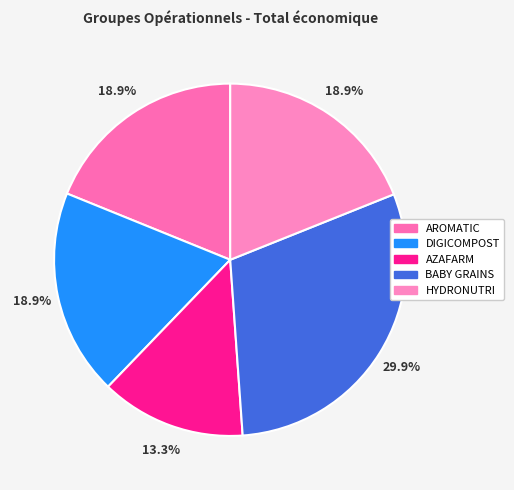

To the nearest percent, what percentage of the pie is HYDRONUTRI?

19%